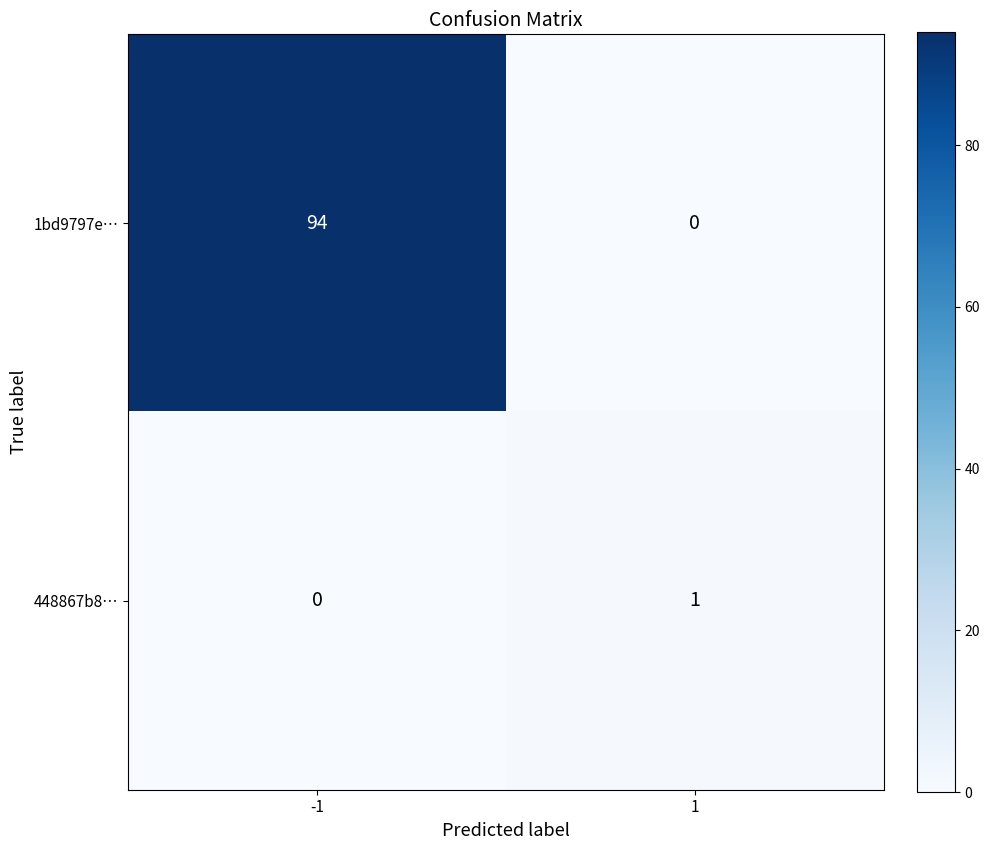

Which series changed the most between -1 and 1?

1bd9797e…